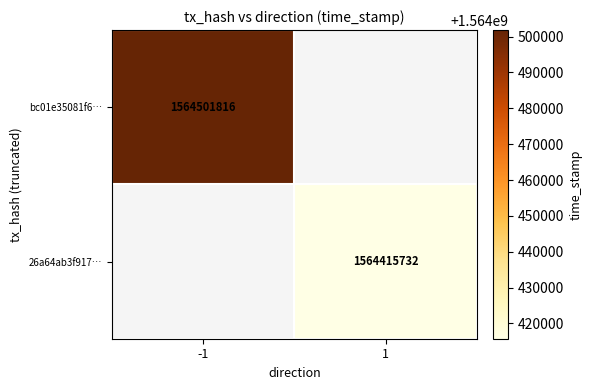

At how many categories does at least one series exceed 1564487961?

1